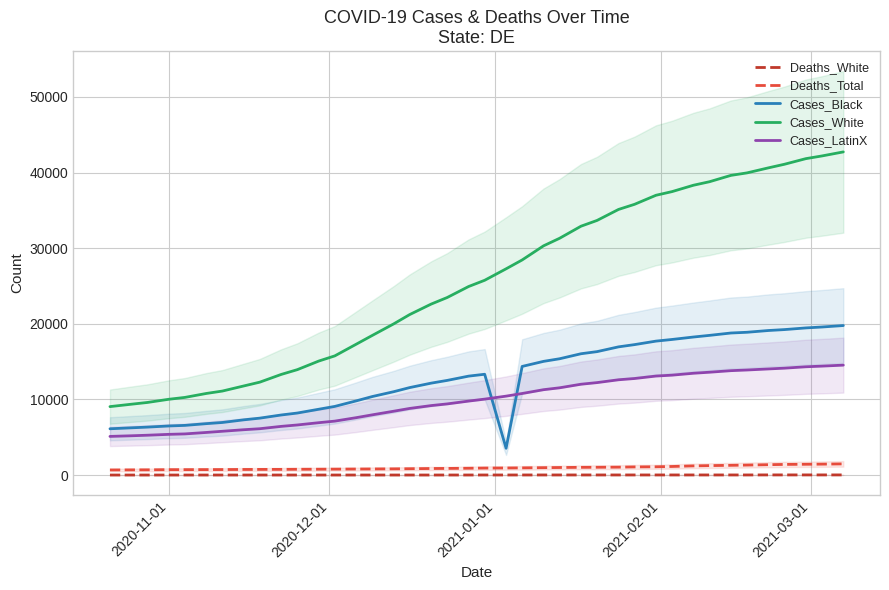

What is the maximum value for Cases_LatinX?

14532